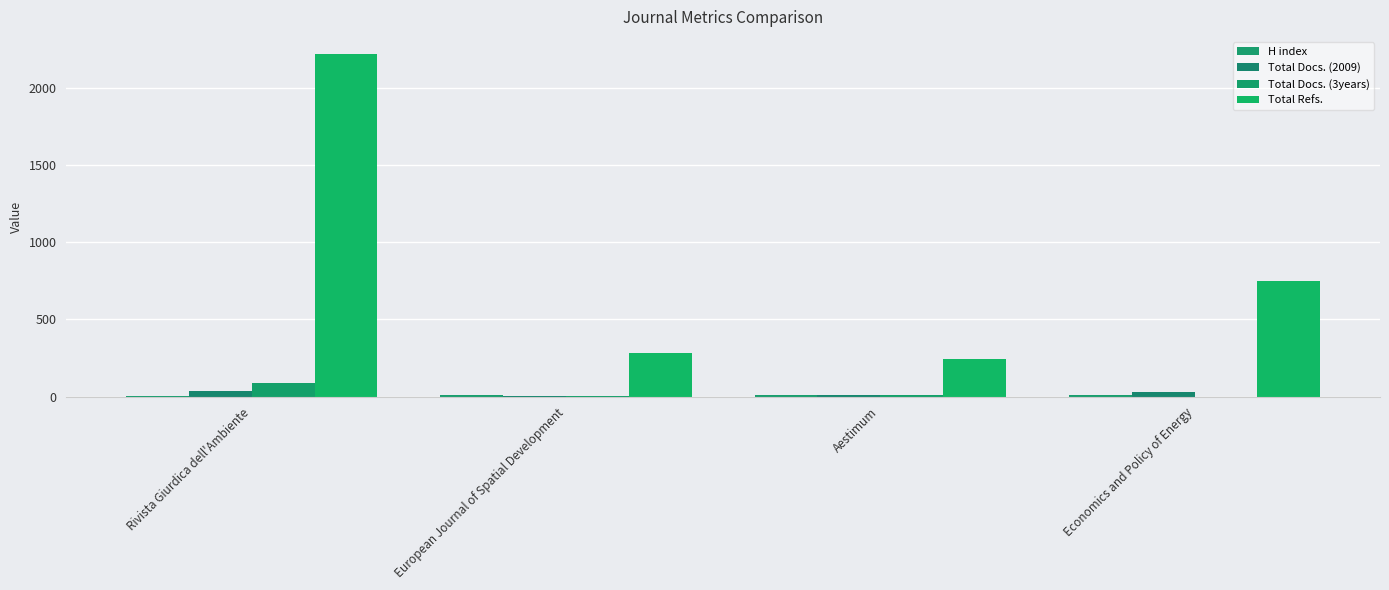

Does the chart contain stacked bars?

No